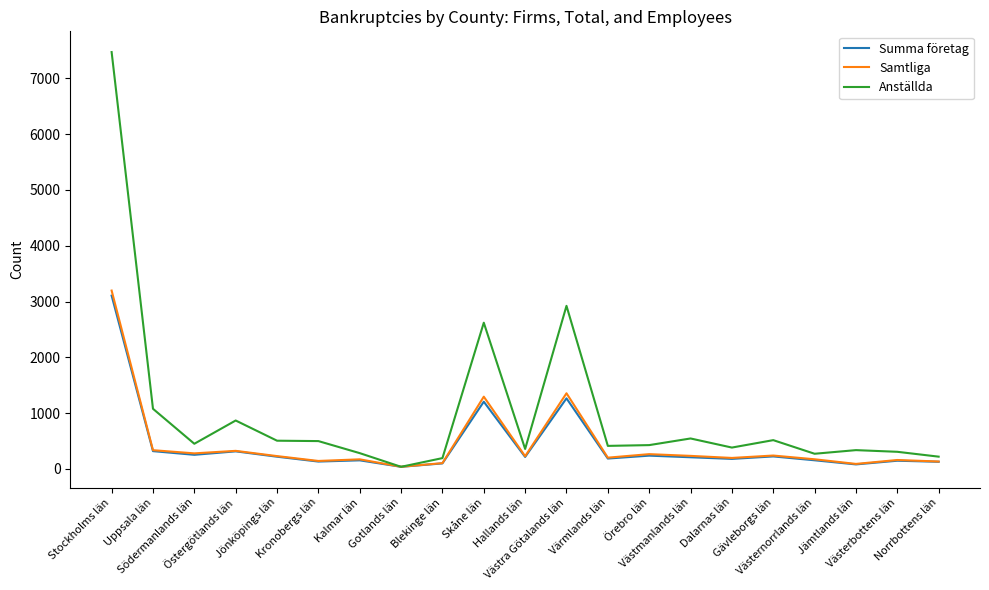

What is the difference between the Samtliga values at Blekinge län and Kalmar län?

68